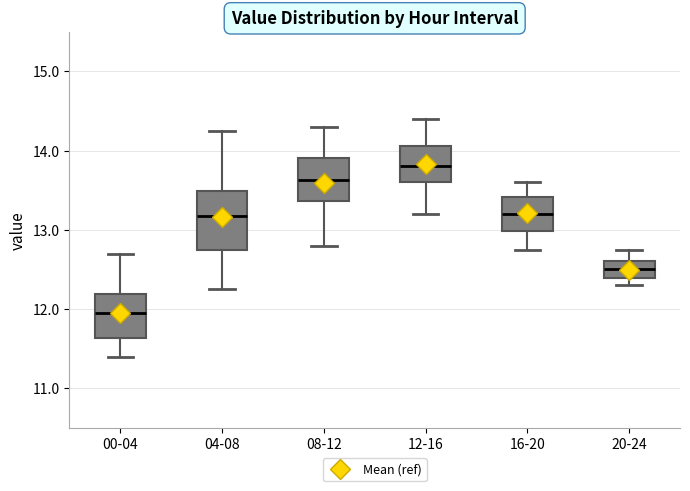

Where does the upper whisker of the box for 20-24 end on the y-axis? The values are not printed on the chart, so give them approximately, as read against the axis.

12.8